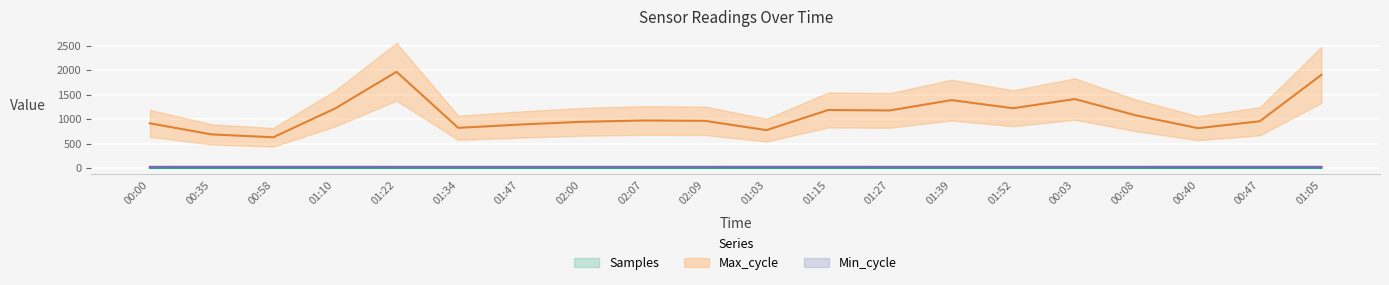

Where is the first local minimum for Samples?

01:10